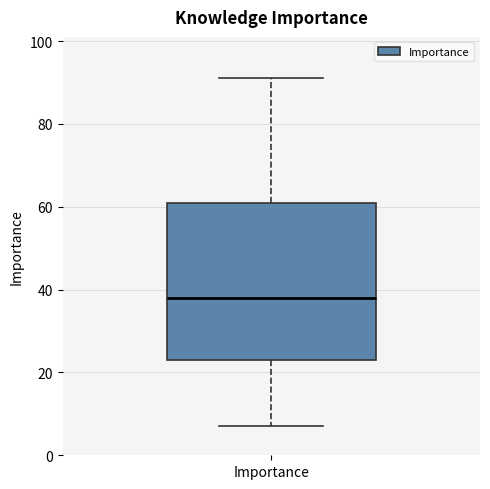

Transcribe this box plot: give where the median line is, the range the box spans, and where the two whiskers end, as read against the y-axis. The values are not printed on the chart, so give them approximately, as read against the axis.

median 38, box 24 to 62, whiskers 8 to 92